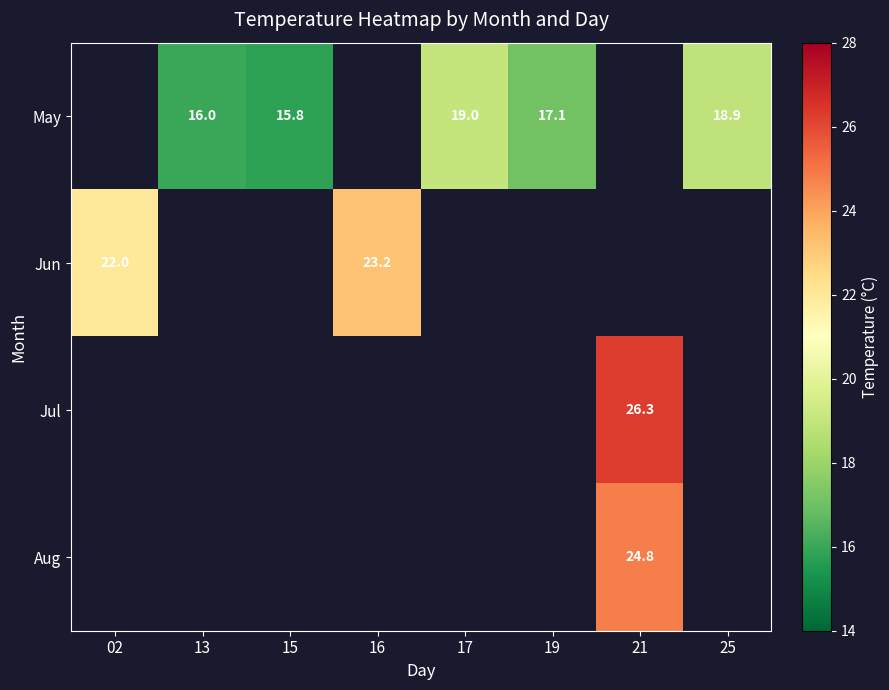

Is it true that May equals 16.0 at 13?

True